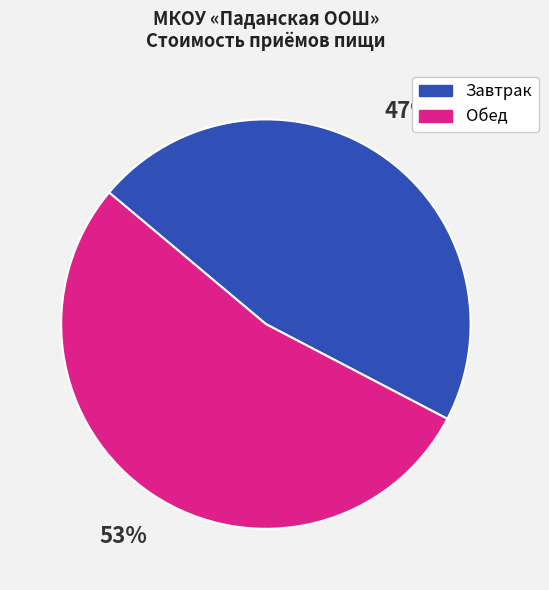

To the nearest percent, what is the average slice percentage?

50%